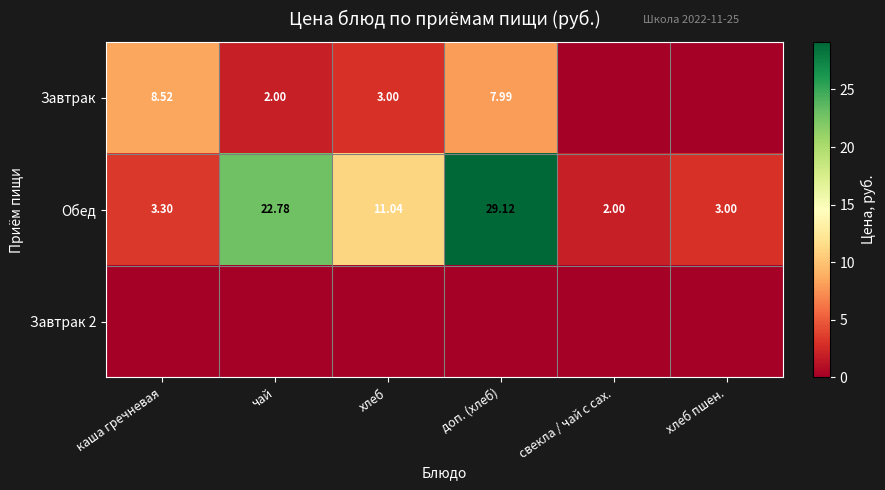

Is the value of Завтрак at доп. (хлеб) greater than the value of Обед at каша гречневая?

Yes